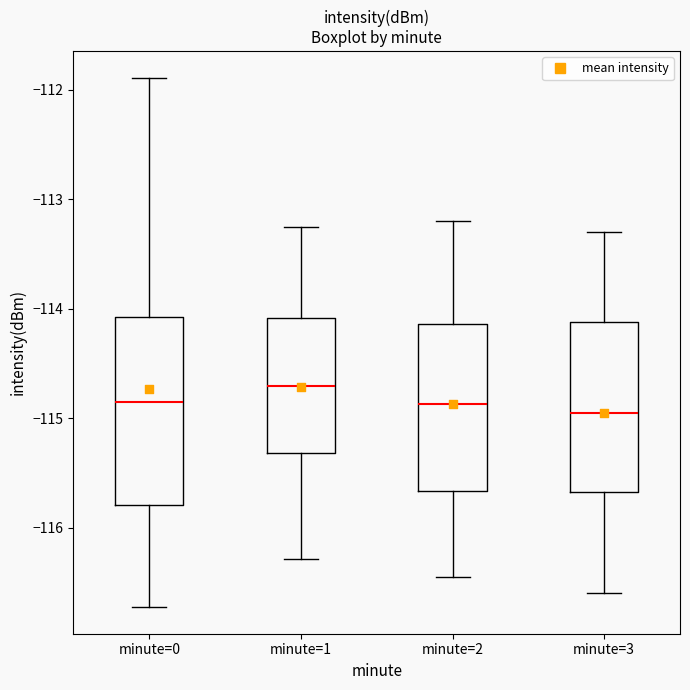

Which box is the tallest, from its lower edge to its upper edge?

minute=0